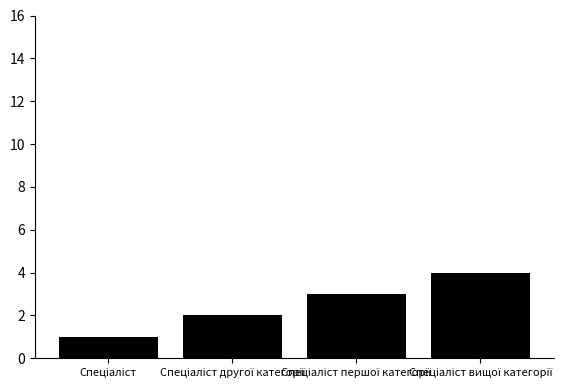

What is the maximum value shown in the chart?

4